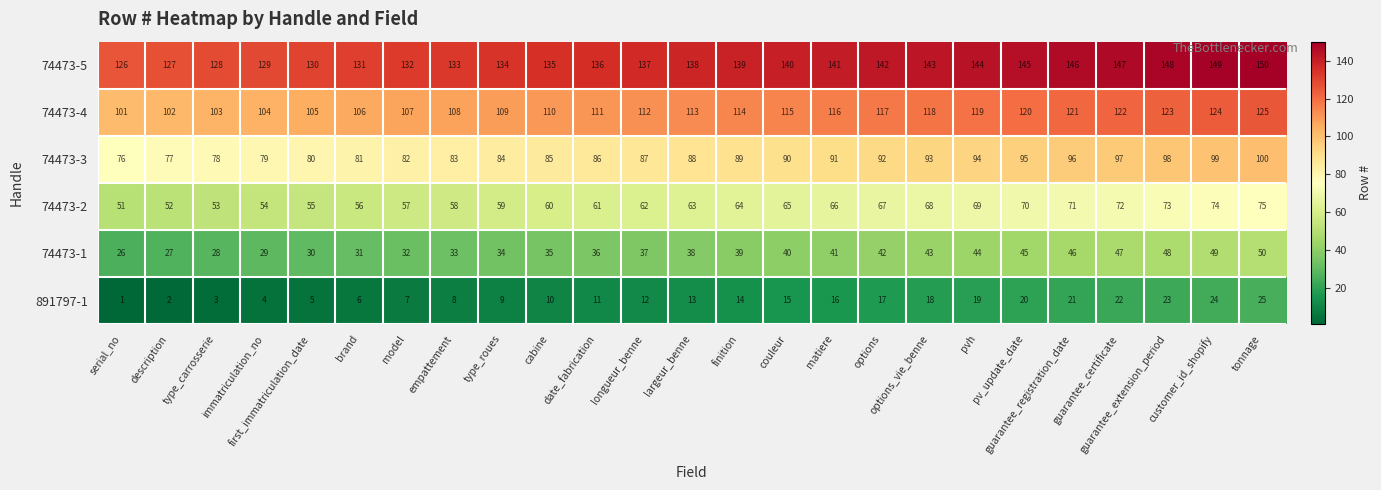

What is the sum of all 74473-4 values?

2825